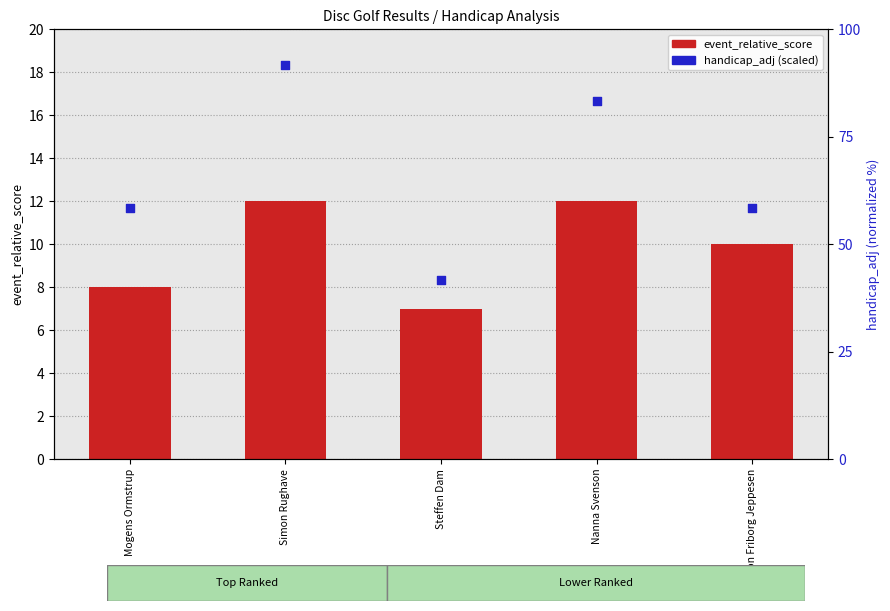

At how many categories does at least one series exceed 23?

5